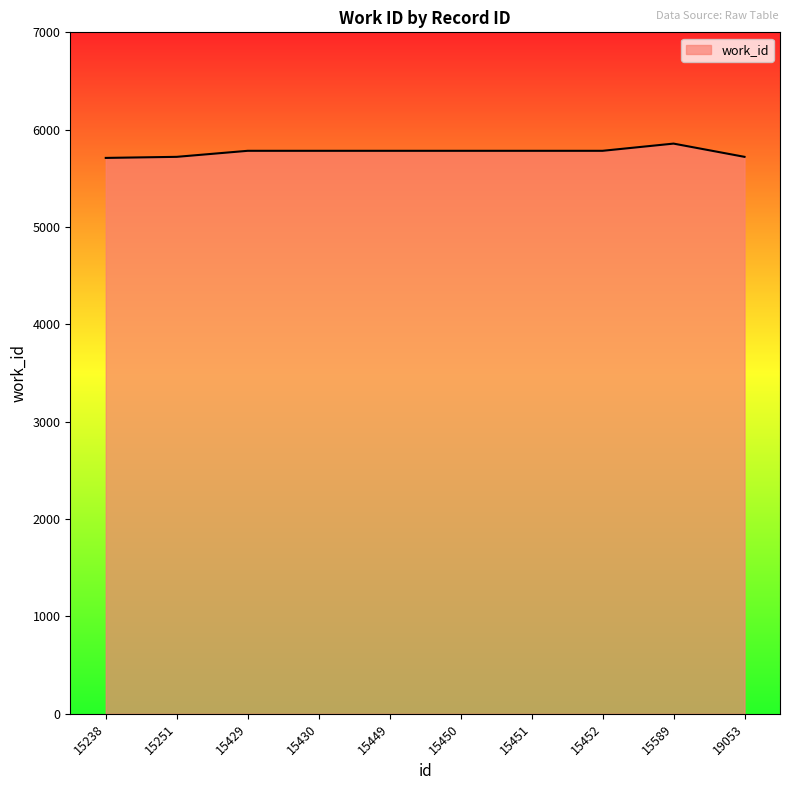

Count the number of categories in the chart.

10